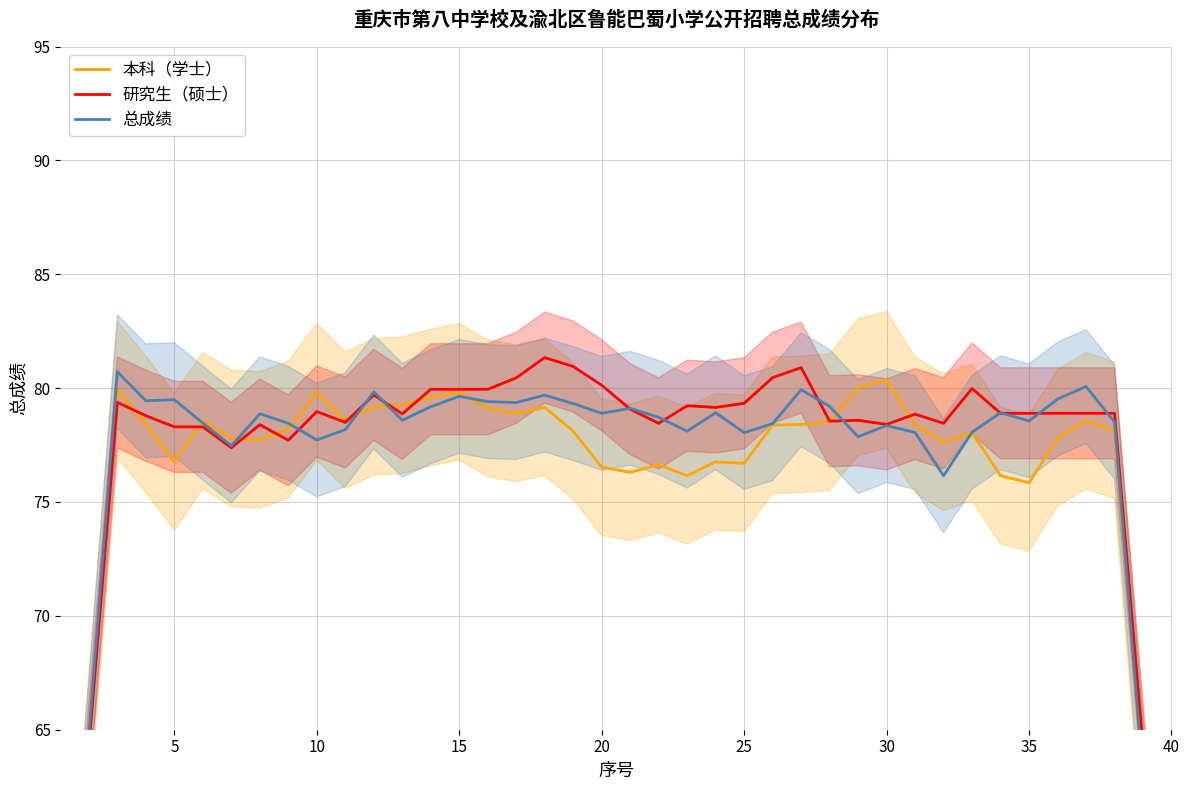

Which category has the lowest value across all series?

40